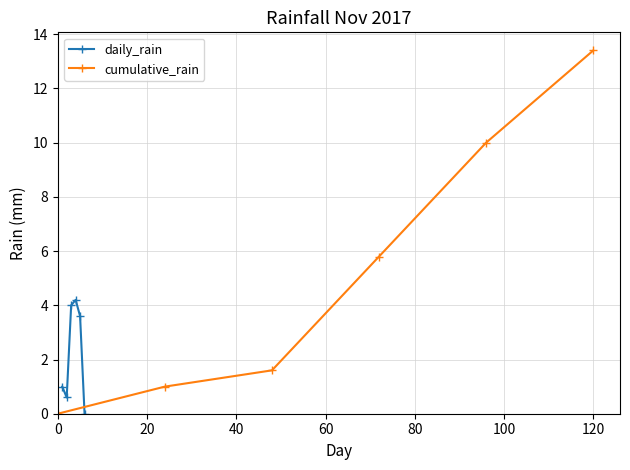

How many interior local valleys does the daily_rain series have?

1